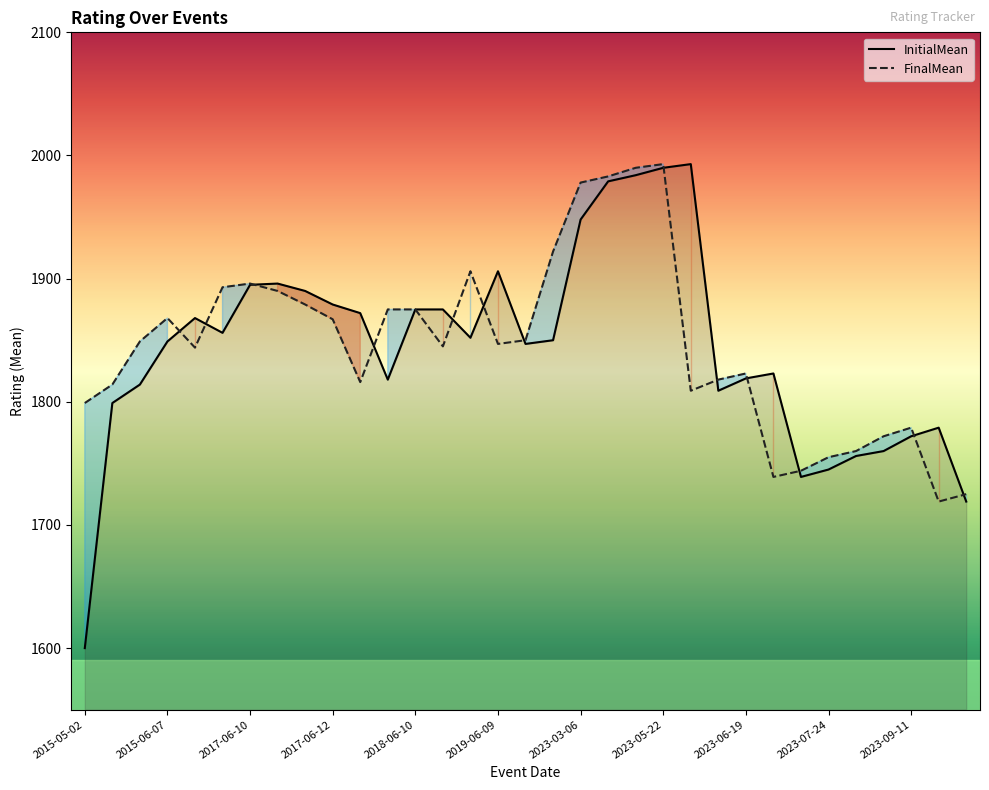

True or false: InitialMean has a value of 611 at 20.

False